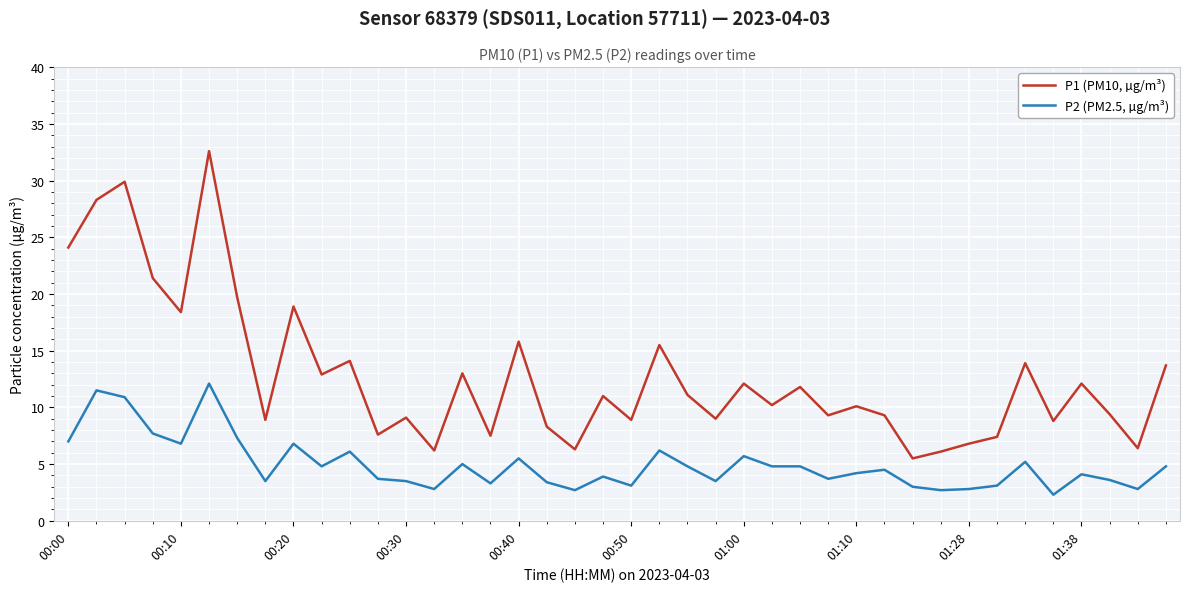

What is the lowest value of the P1 (PM10, µg/m³) series?

5.5